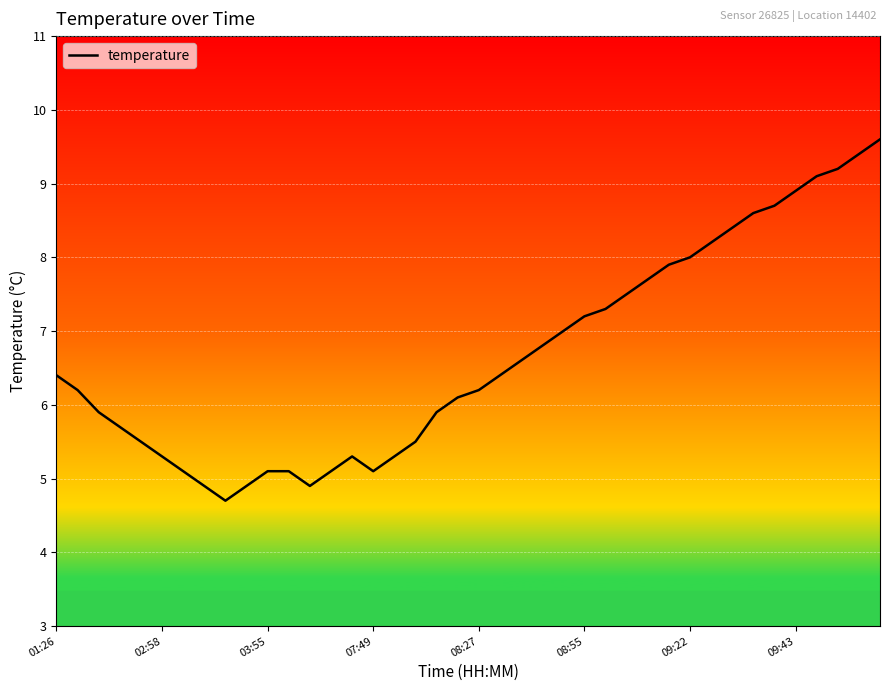

What is the difference between the maximum and minimum values?

4.9